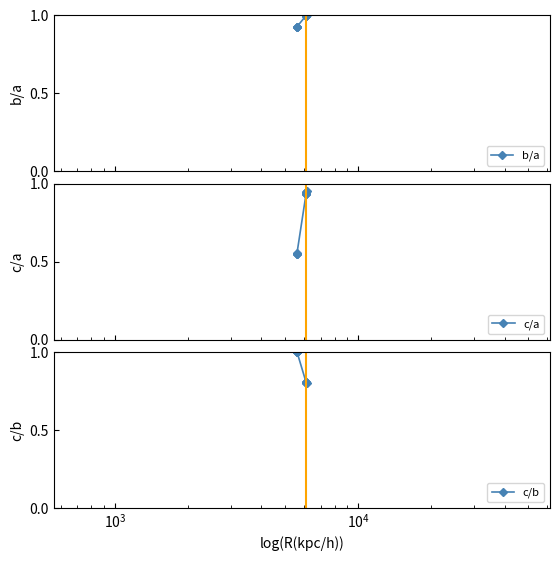

The value of c/a at $\mathdefault{10^{3}}$ is 0.3. True or false?

False